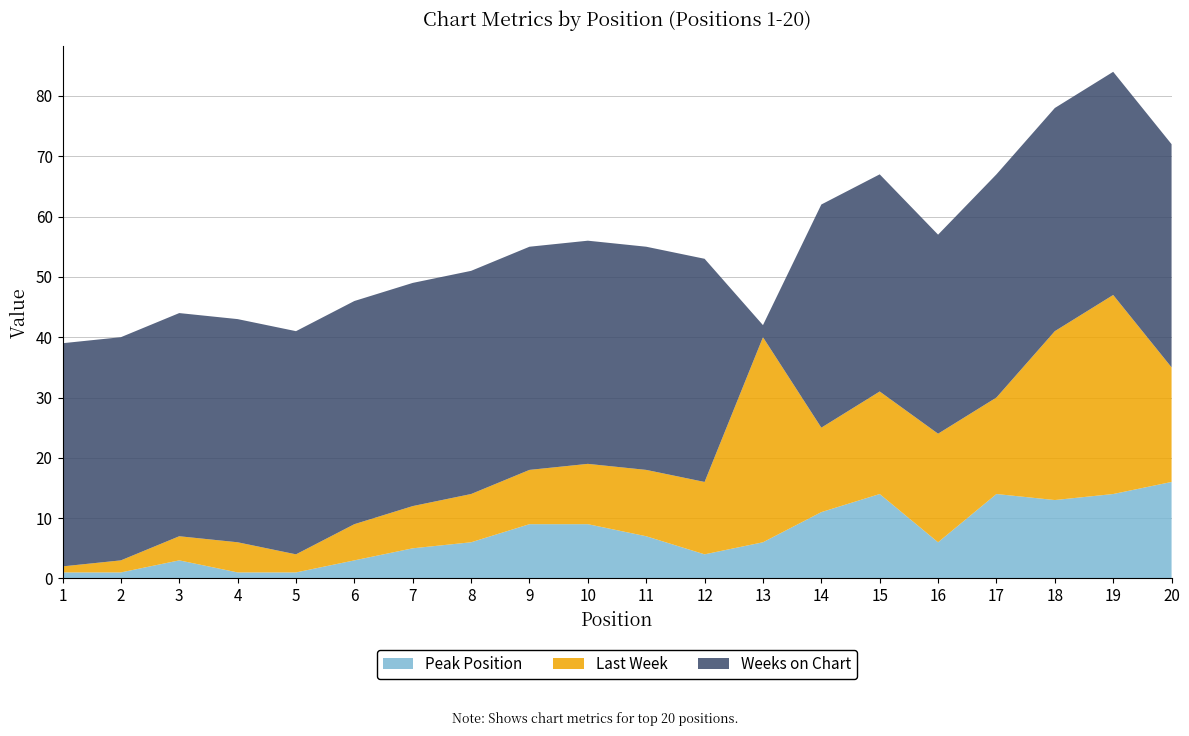

Reading left to right, extract all data points from this chart.

Peak Position: 1=1	2=1	3=3	4=1	5=1	6=3	7=5	8=6	9=9	10=9	11=7	12=4	13=6	14=11	15=14	16=6	17=14	18=13	19=14	20=16
Weeks on Chart: 1=37	2=37	3=37	4=37	5=37	6=37	7=37	8=37	9=37	10=37	11=37	12=37	13=2	14=37	15=36	16=33	17=37	18=37	19=37	20=37
Last Week: 1=1	2=2	3=4	4=5	5=3	6=6	7=7	8=8	9=9	10=10	11=11	12=12	13=34	14=14	15=17	16=18	17=16	18=28	19=33	20=19